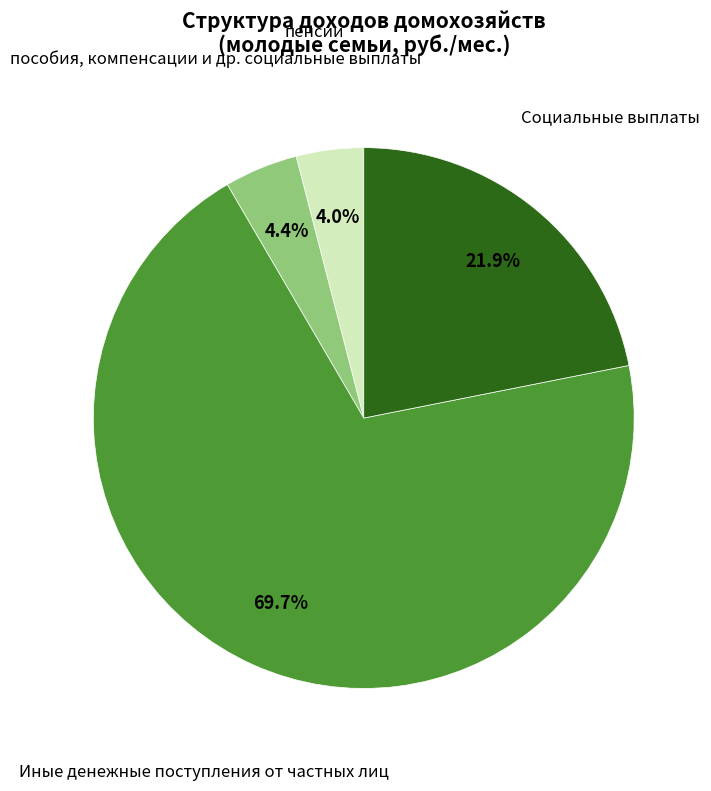

What percentage do пенсии and пособия, компенсации и др. социальные выплаты together represent?

8.4%